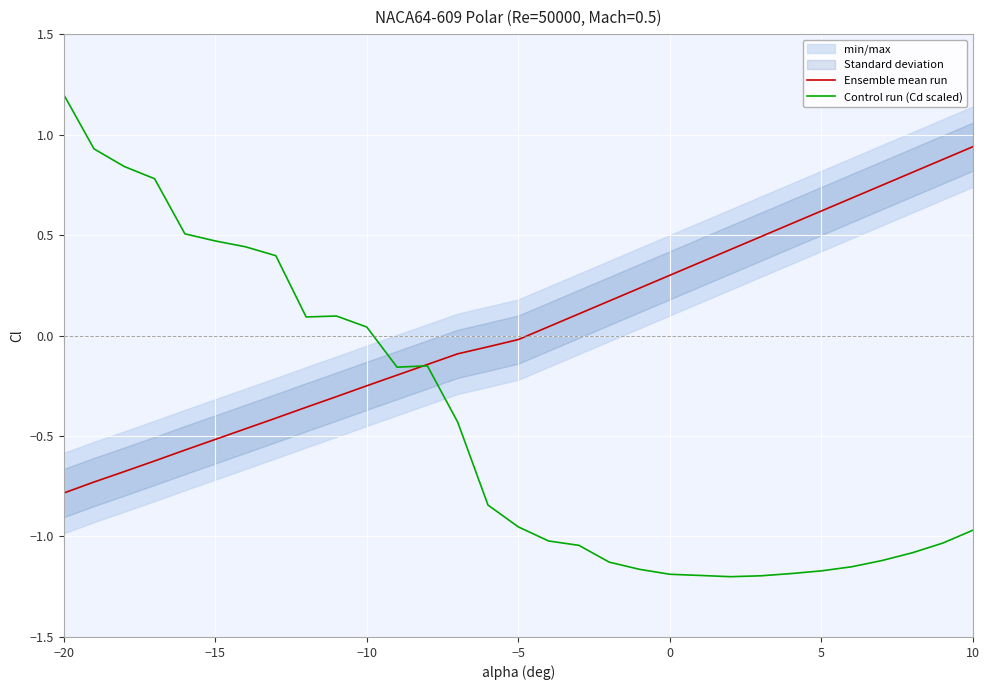

Which category has the highest value in the Control run (Cd scaled) series?

−20